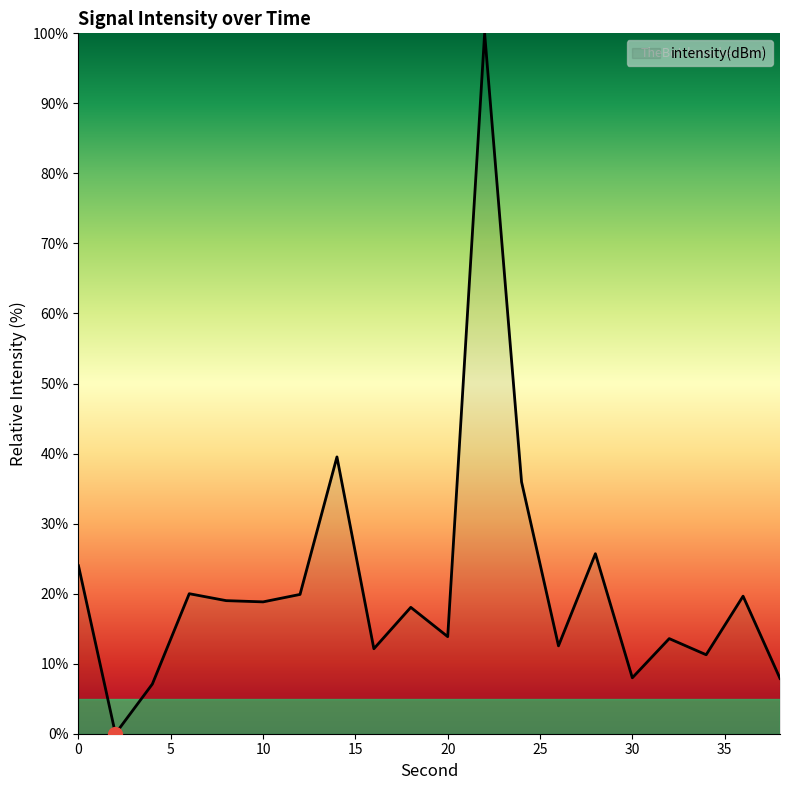

What is the greatest value displayed?

100.0